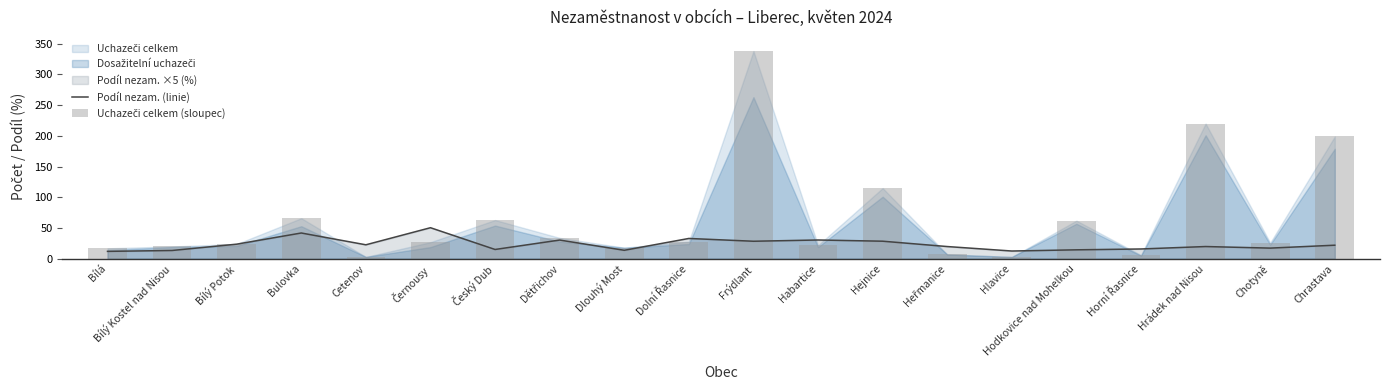

What position from the left is Černousy?

6